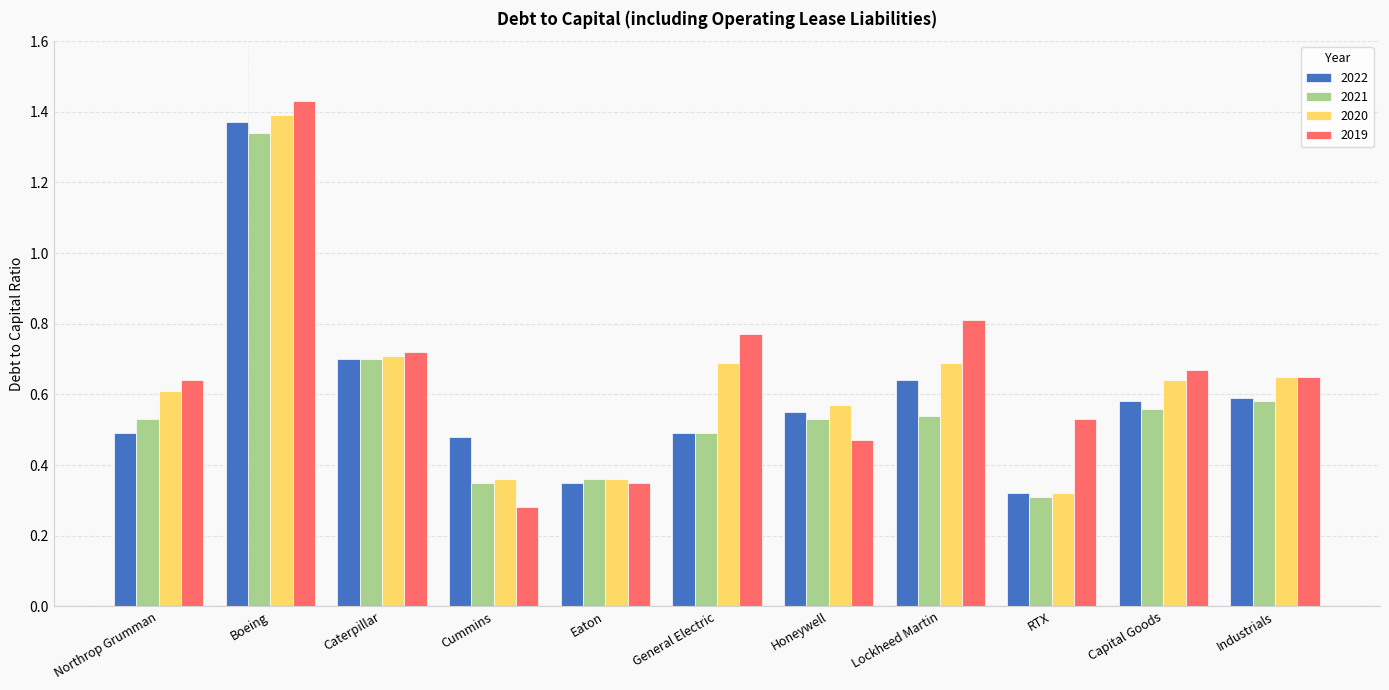

What is the difference between the 2021 values at General Electric and Caterpillar?

0.2